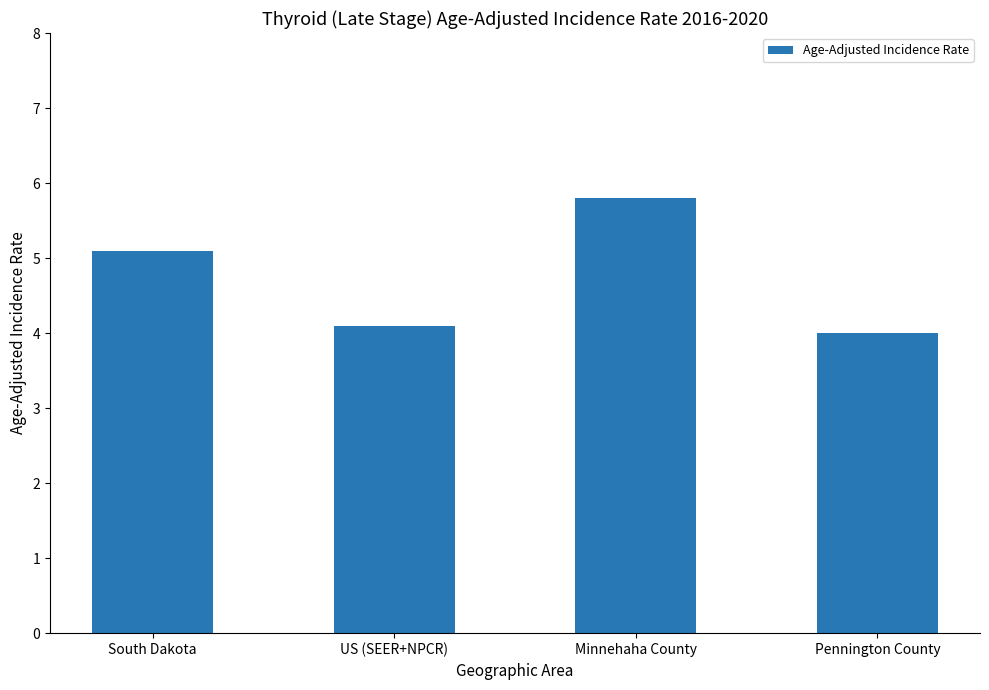

Does the chart contain stacked bars?

No